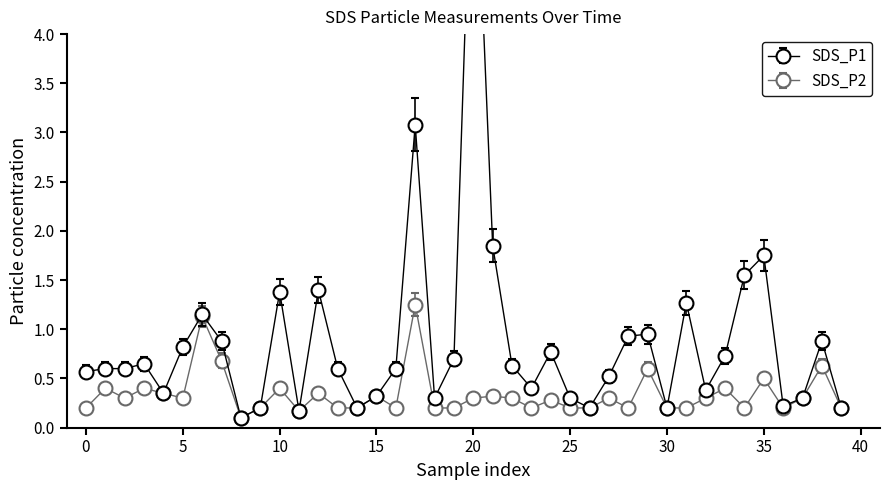

True or false: SDS_P1 and SDS_P2 intersect in this chart.

False